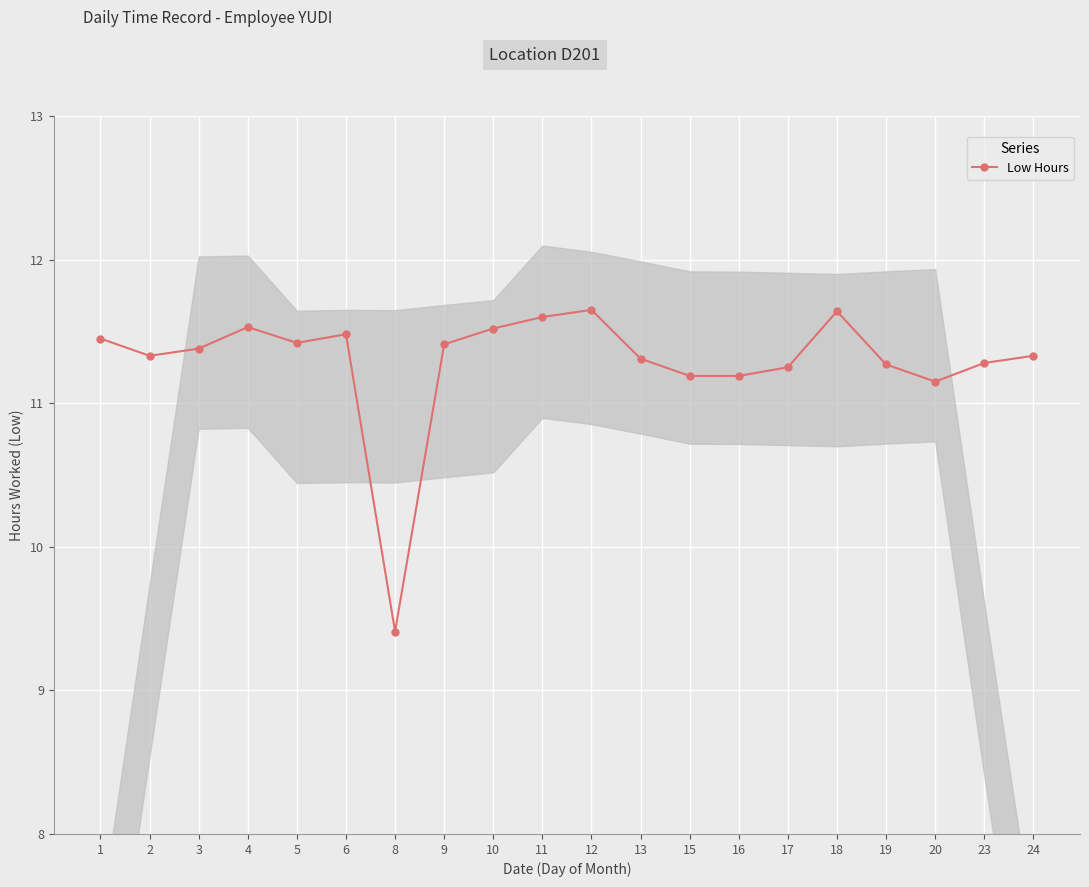

Approximately how many times larger is the value at 3 compared to 16?

1.0